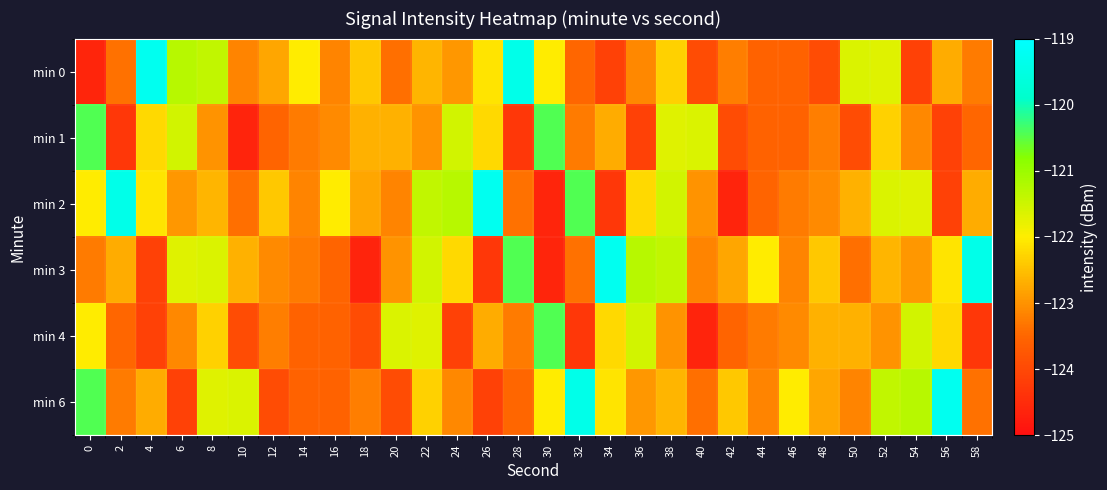

Which has a higher value, 46 or 6?

6